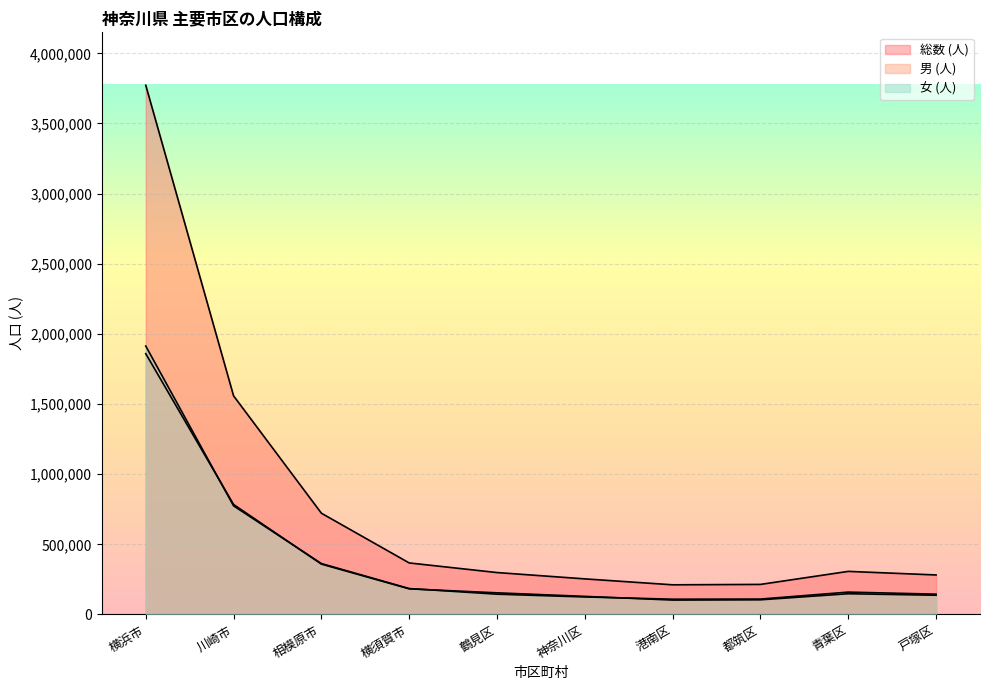

What is the total value across all series at 川崎市?

3116822